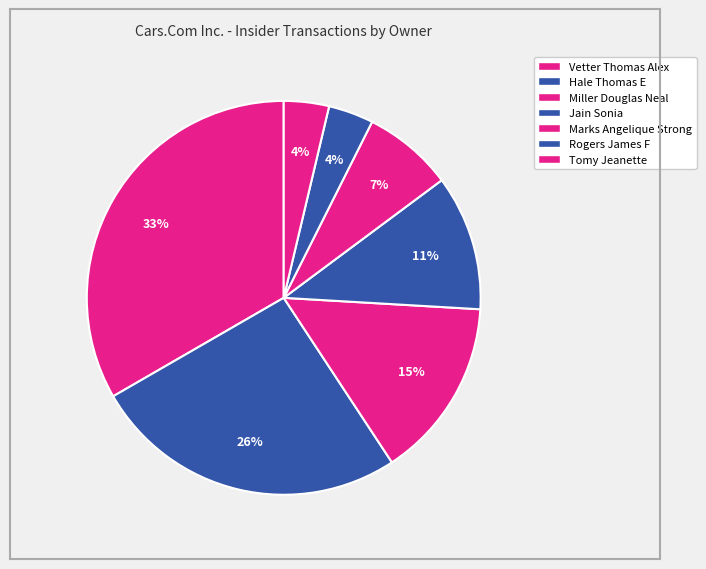

Combined, what portion of the pie is Marks Angelique Strong and Vetter Thomas Alex?

40.7%